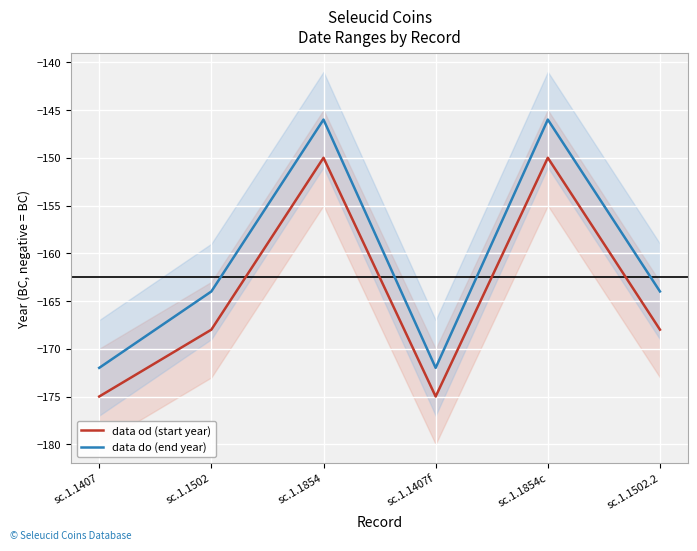

What is the difference between the second highest and minimum values in the data do (end year) series?

26